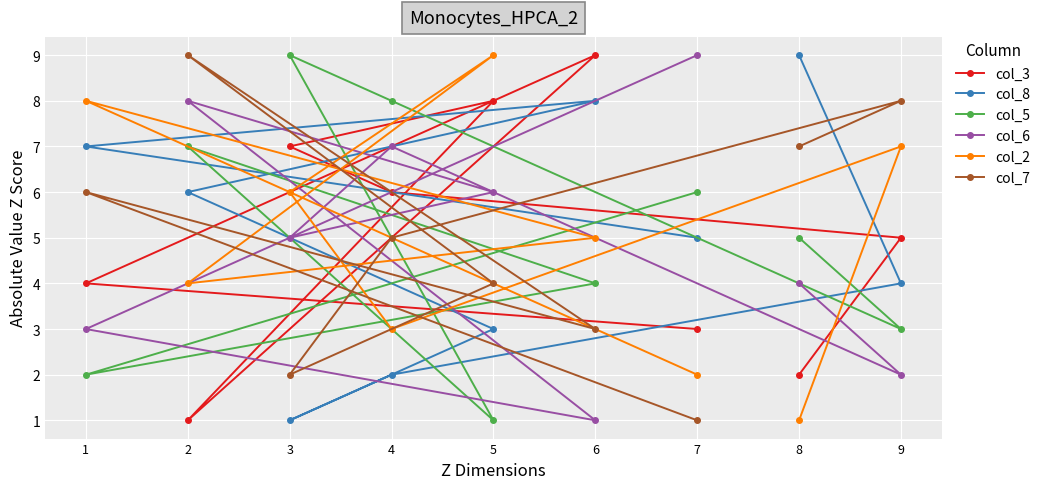

In col_6, how many points are lower than both neighbors (excluding endpoints)?

3